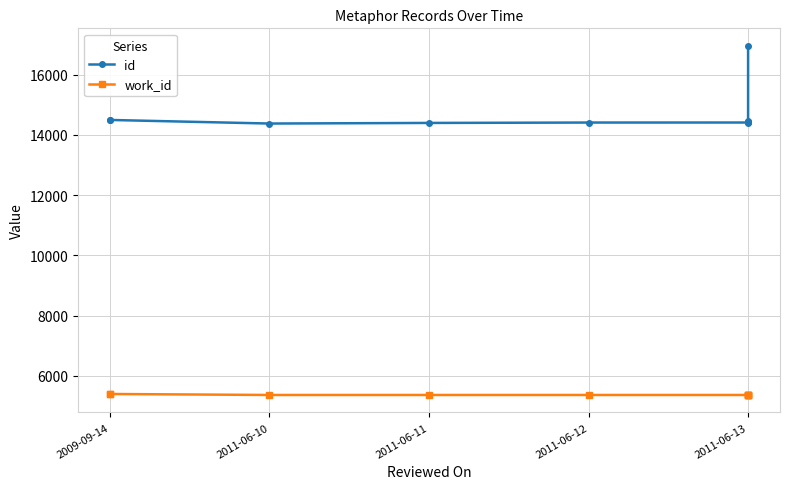

Is it true that work_id equals 5366 at 2011-06-10?

True